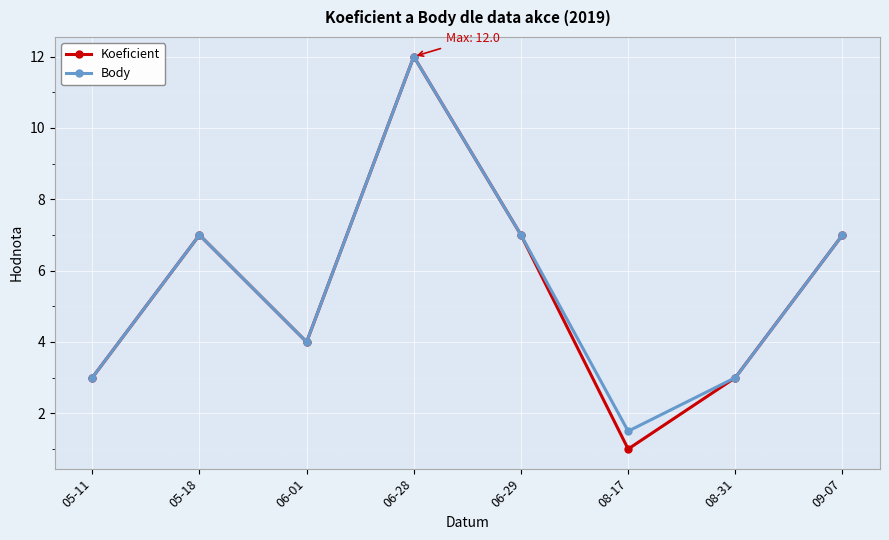

What is the value of the Koeficient point at the 3rd from the left?

4.0